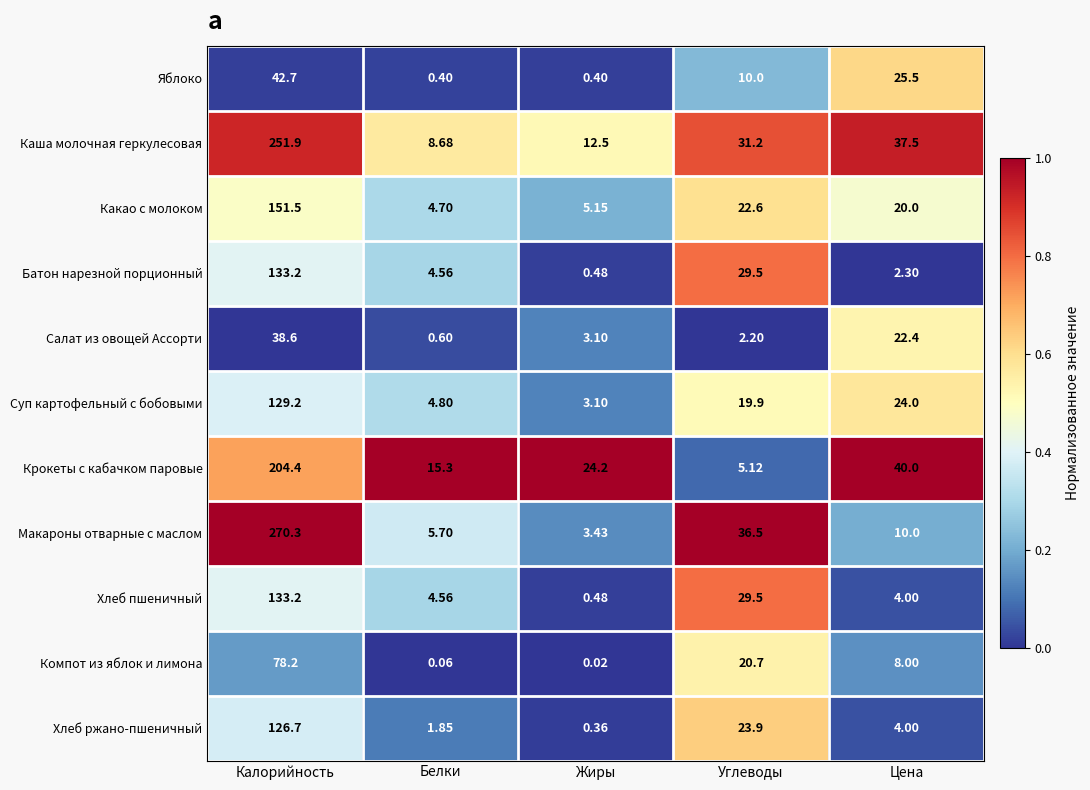

Which category has the lowest value across all series?

Жиры